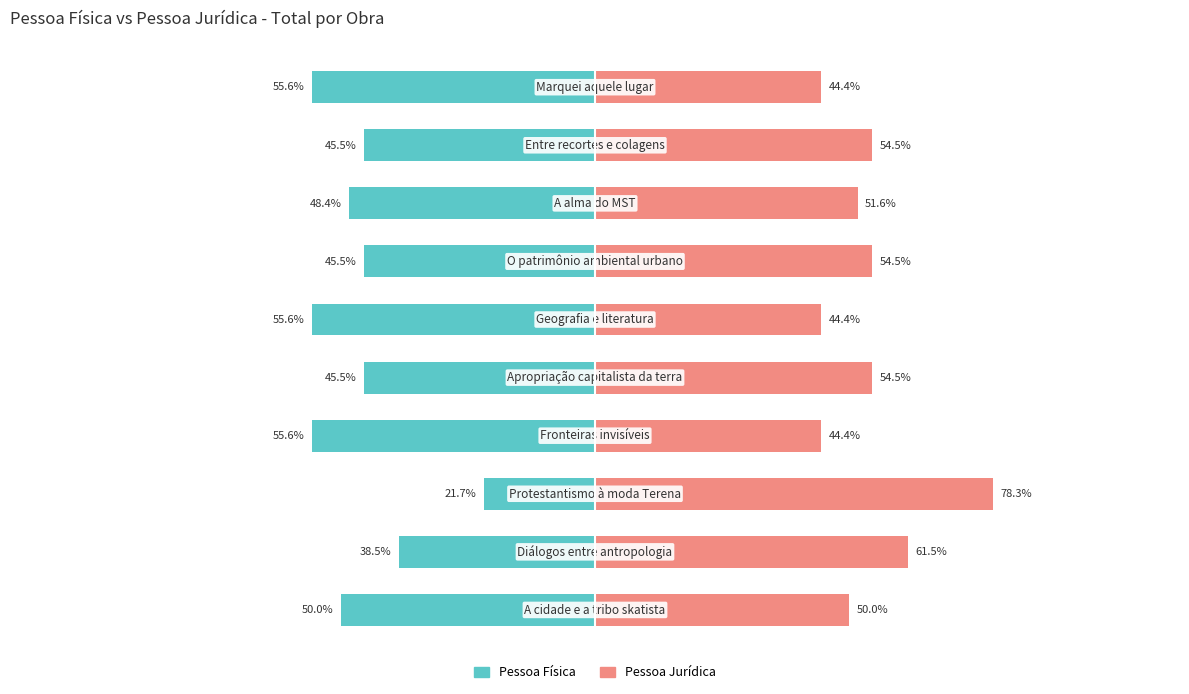

Where does the Pessoa Jurídica series first go above 54?

1